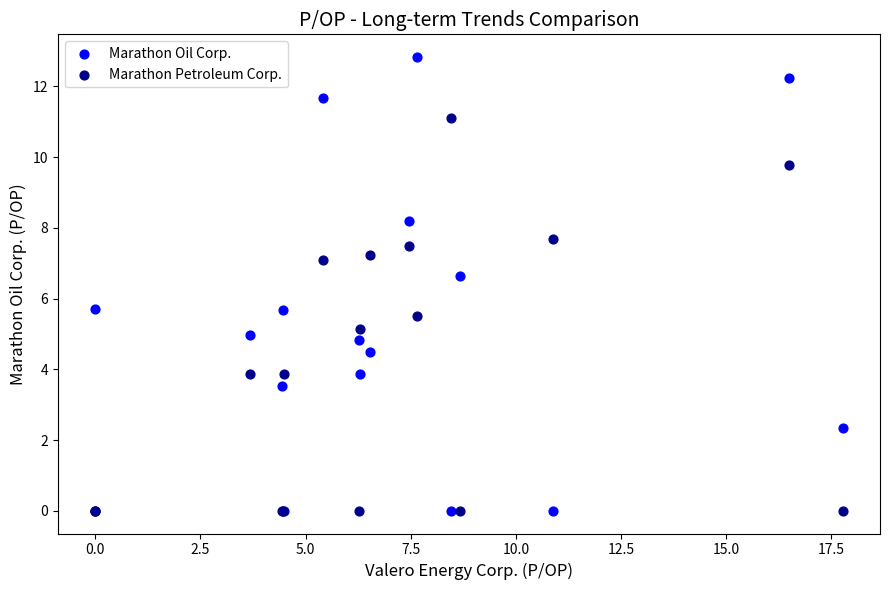

Which series contains the highest Y value?

Marathon Oil Corp.